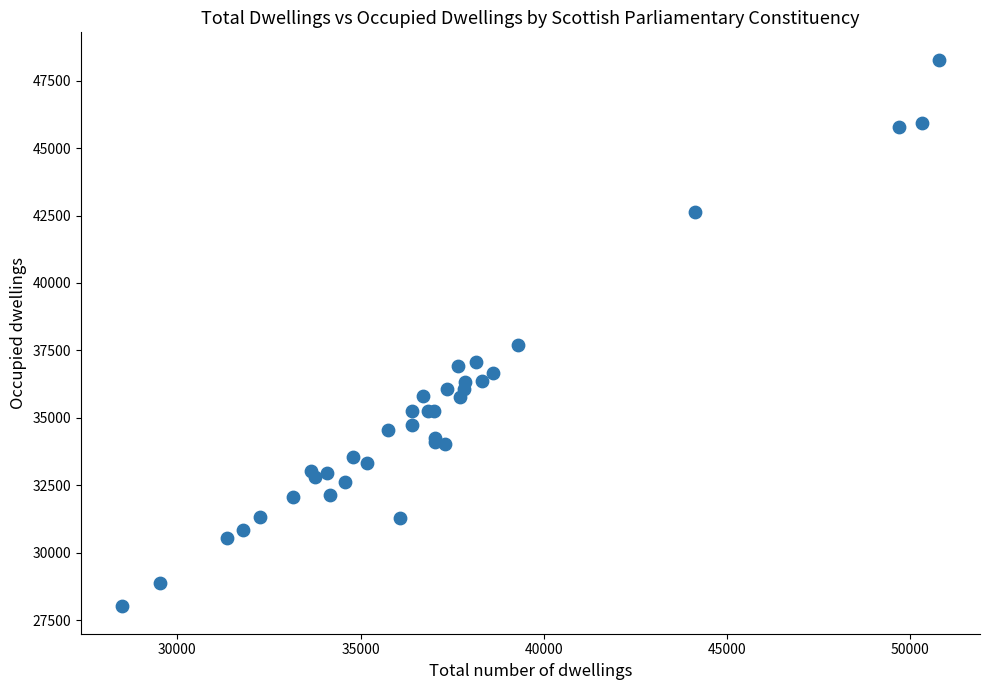

What Y value in the scatter plot is closest to 38144?

37689